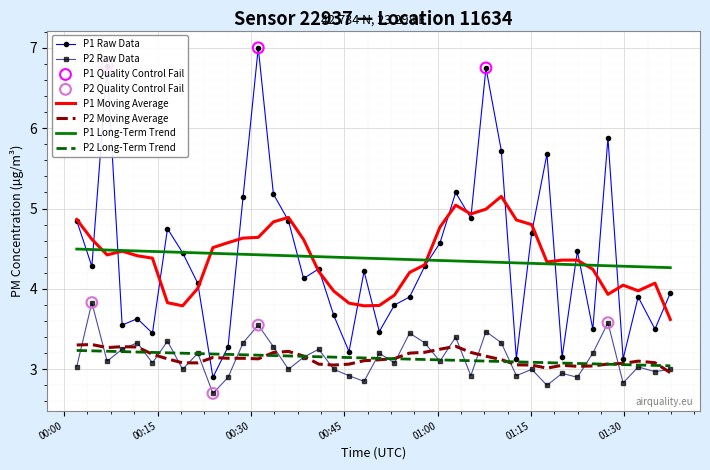

True or false: P2 Long-Term Trend and P1 Moving Average intersect in this chart.

False